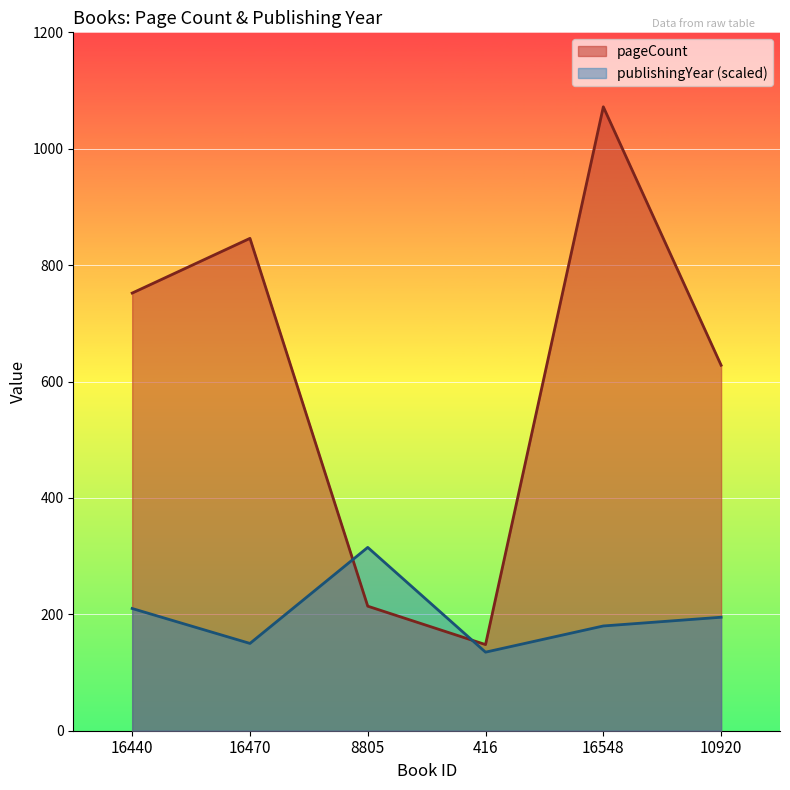

Between which two adjacent categories do pageCount and publishingYear first intersect?

16470 and 8805